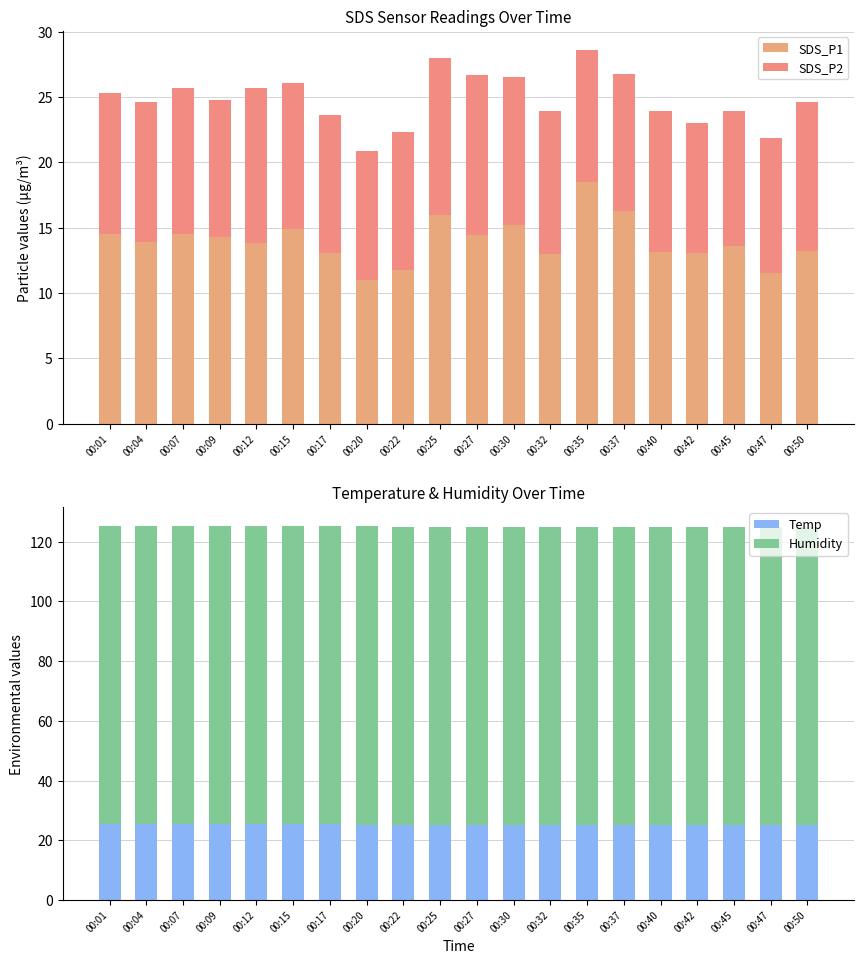

Which label corresponds to the largest value in the chart?

00:01